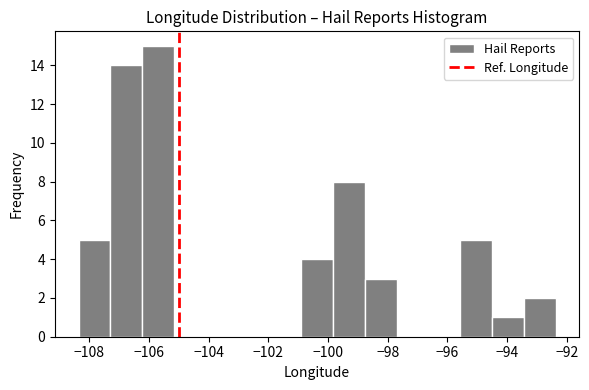

Reading left to right, list every bar in this chart as the range it spans on the x-axis followed by its height. Neither the bar edges nor the heights are printed on the chart, so give them approximately, as read against the axes.

-108.4 to -107.2: 5
-107.2 to -106.2: 14
-106.2 to -105.2: 15
-105.2 to -104.0: 0
-104.0 to -103.0: 0
-103.0 to -102.0: 0
-102.0 to -100.8: 0
-100.8 to -99.8: 4
-99.8 to -98.8: 8
-98.8 to -97.8: 3
-97.8 to -96.6: 0
-96.6 to -95.6: 0
-95.6 to -94.6: 5
-94.6 to -93.4: 1
-93.4 to -92.4: 2